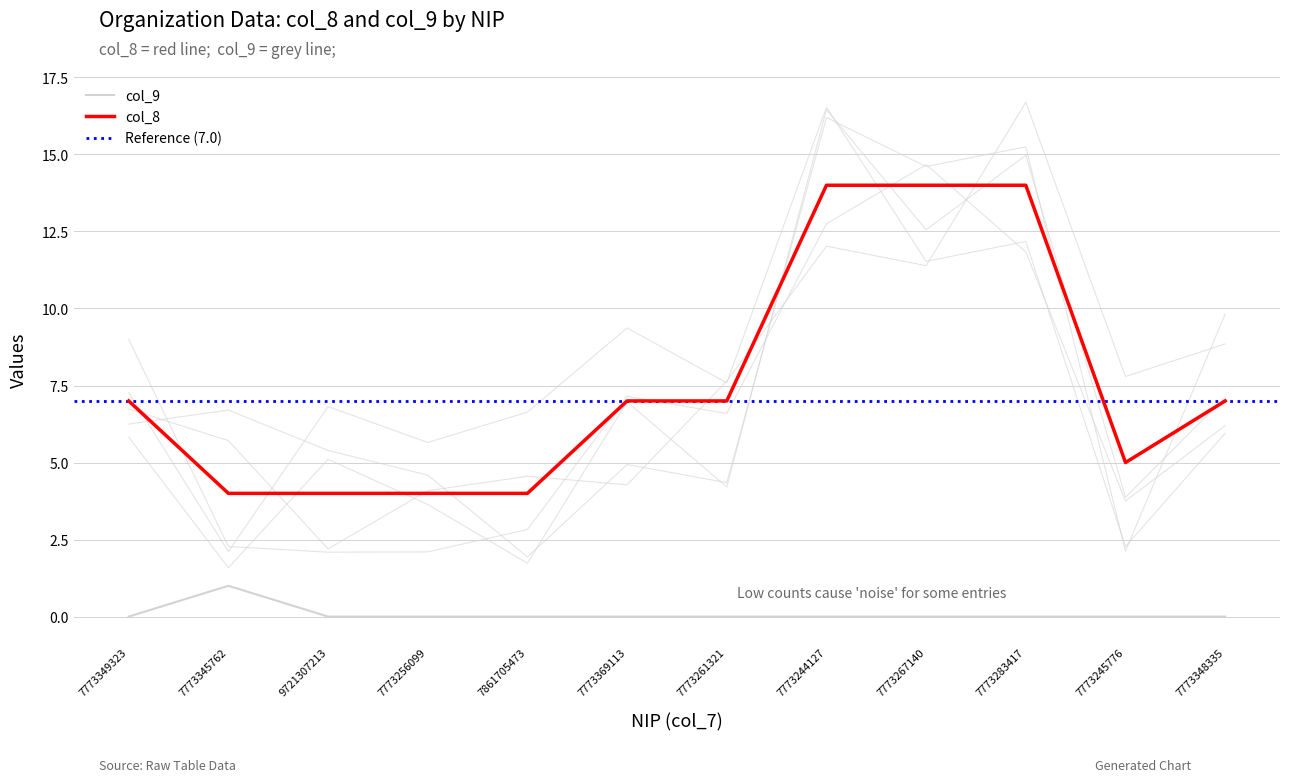

What is the value of the col_9 point at the 2nd from the left?

1